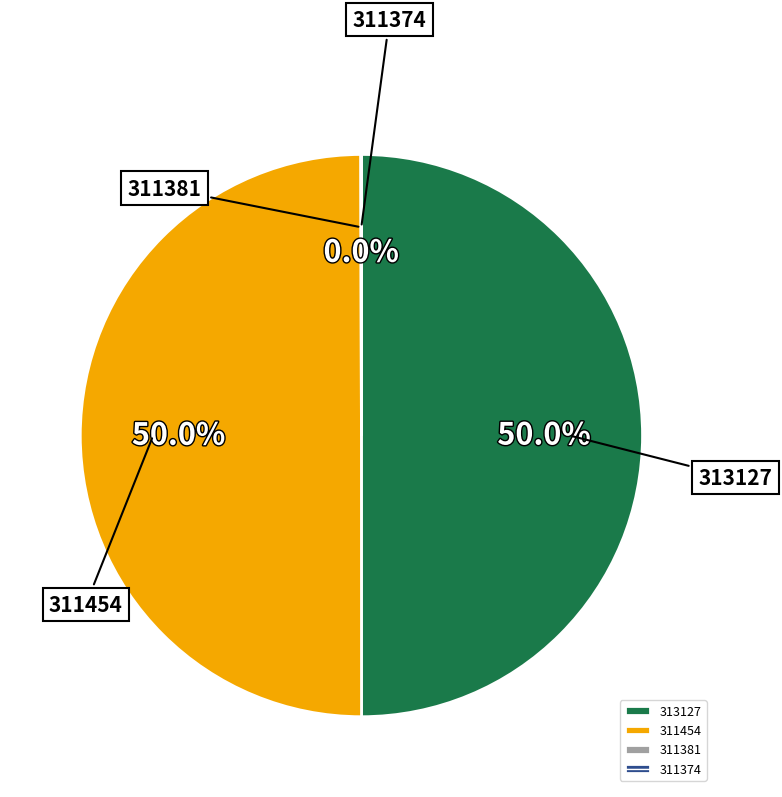

How many segments does this pie chart have?

4